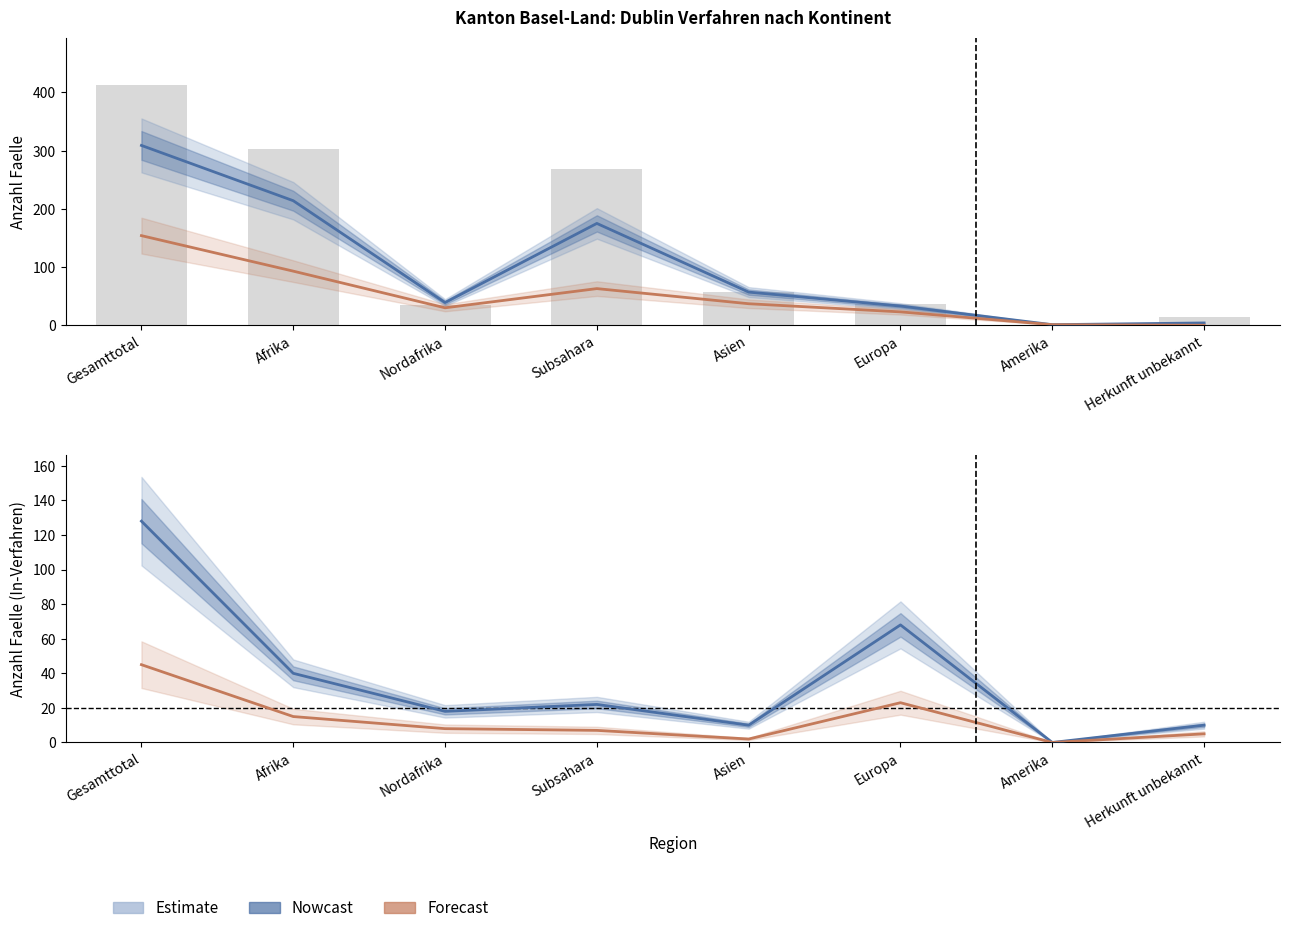

Reading left to right, list all the values displayed in this chart.

Total Erledigungen (Out): 309	214	39	175	57	33	1	4
Zustimmungen Out: 154	93	30	63	37	23	1	0
Total Erledigungen (In): 128	40	18	22	10	68	0	10
Zustimmungen In: 45	15	8	7	2	23	0	5